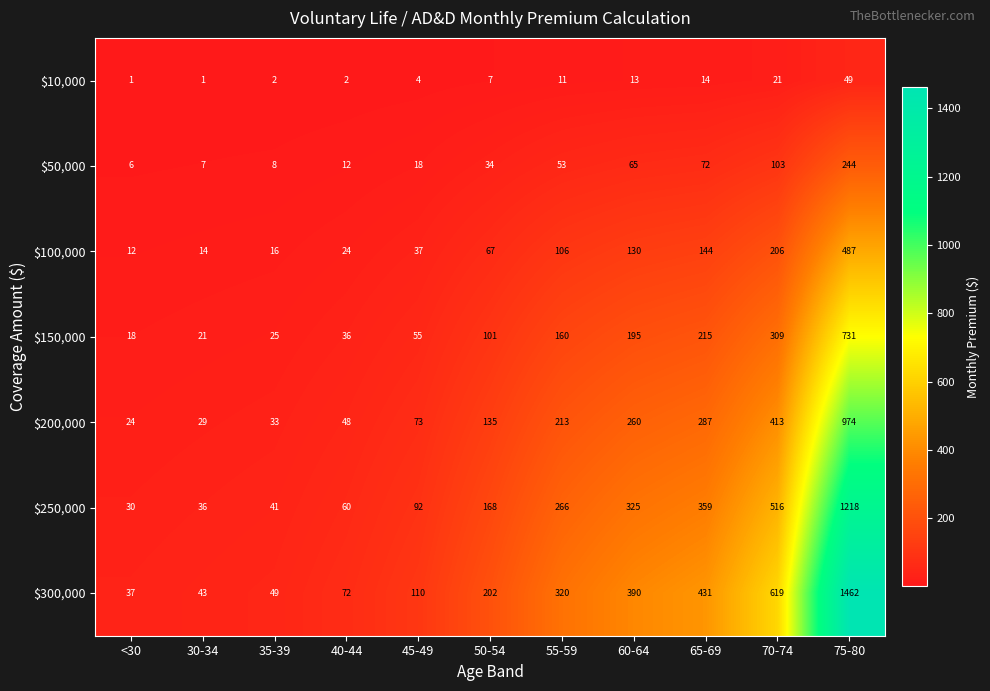

True or false: $250,000 has a value of 168 at 50-54.

True